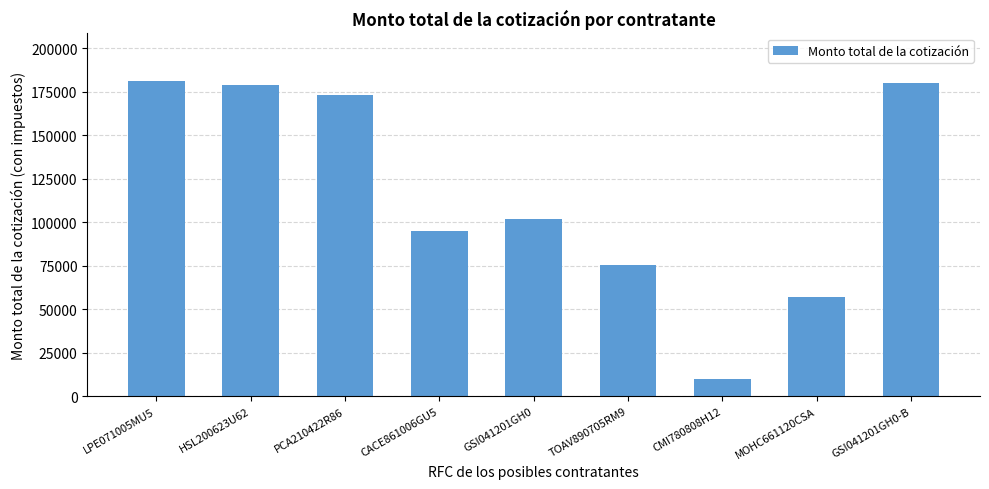

Is it true that the value at LPE071005MU5 is 181415.9?

True